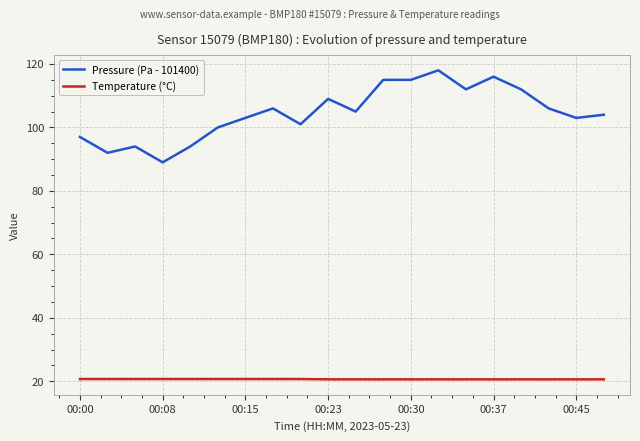

What is the average value of the Temperature (°C) series?

20.6